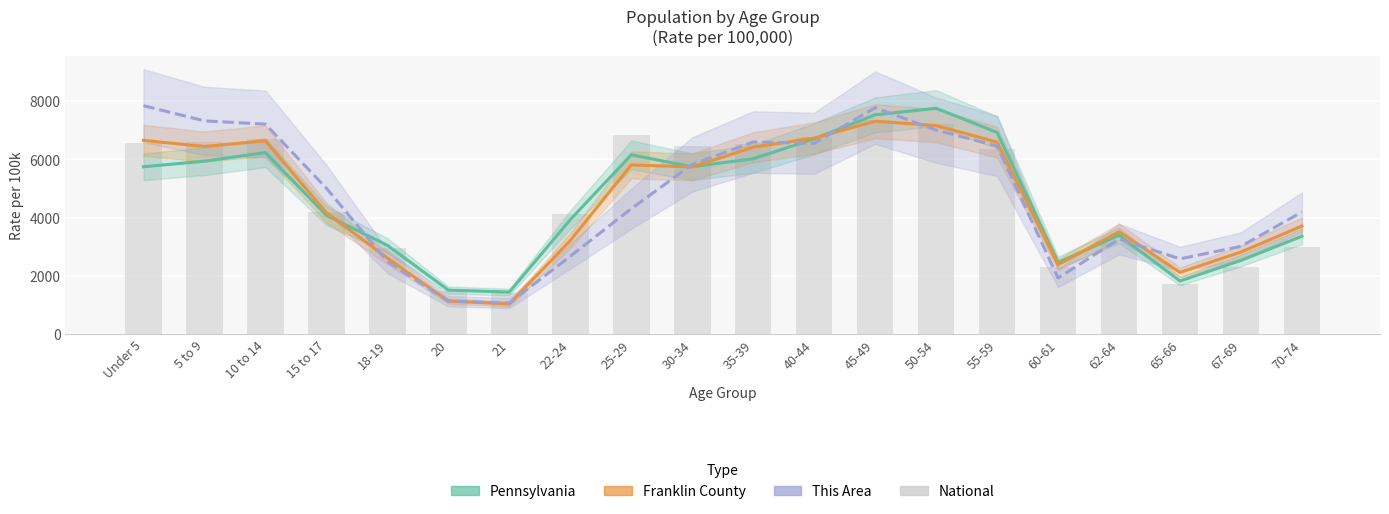

Is the value of Franklin County at 62-64 greater than the value of National at 20?

Yes